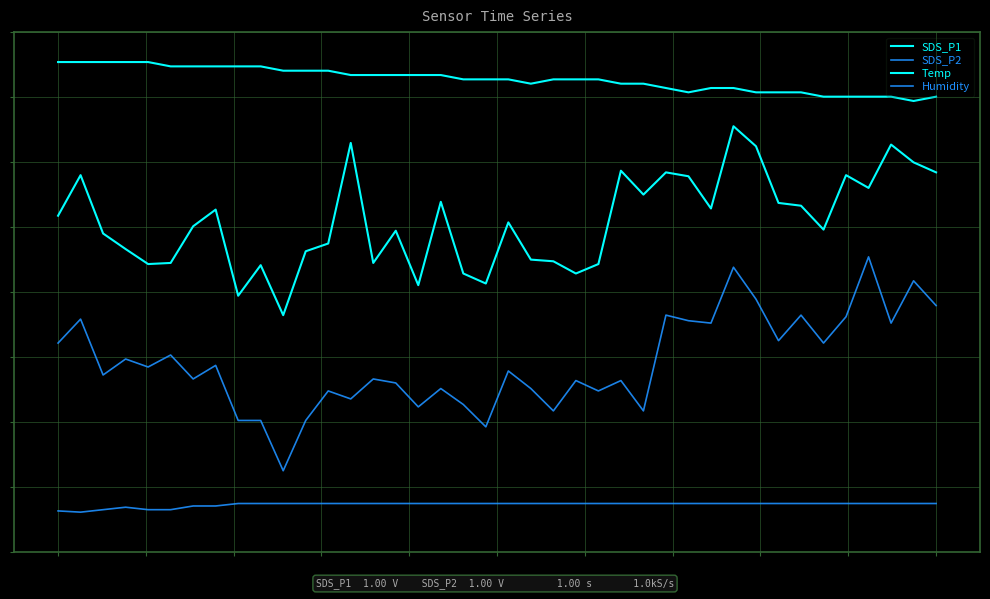

Does the chart display data point markers on the line(s)?

No